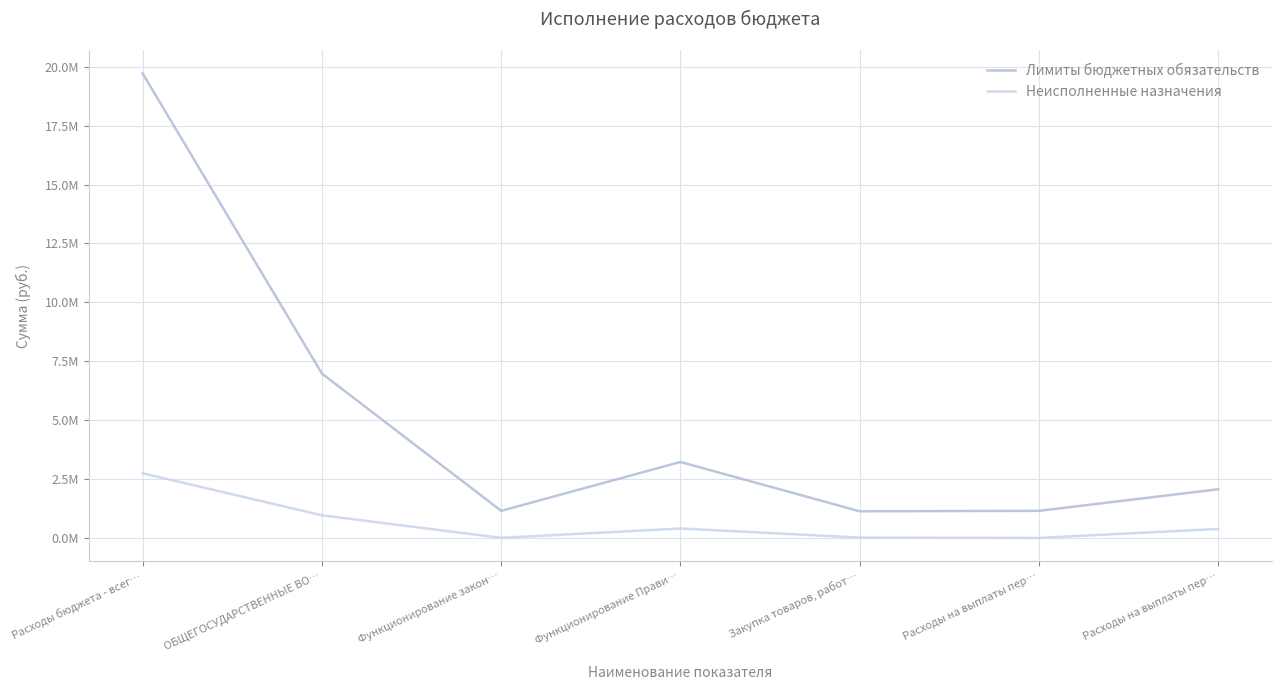

True or false: Лимиты бюджетных обязательств and Неисполненные назначения cross at least once.

False